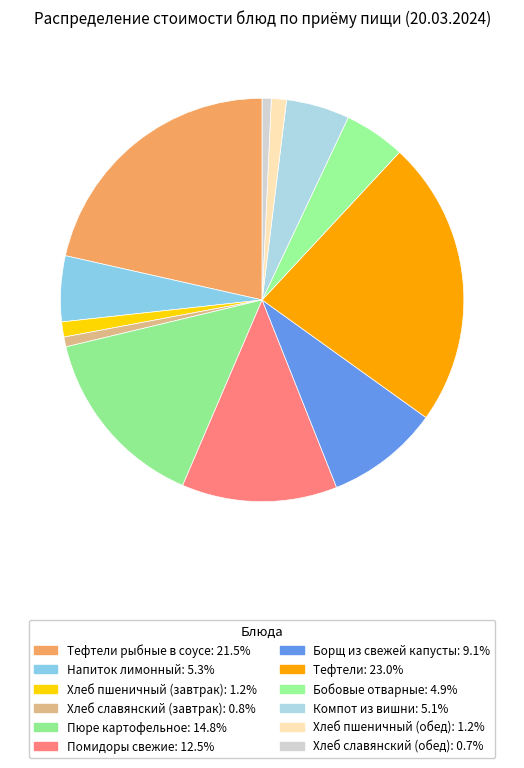

Count the number of slices in the pie.

12